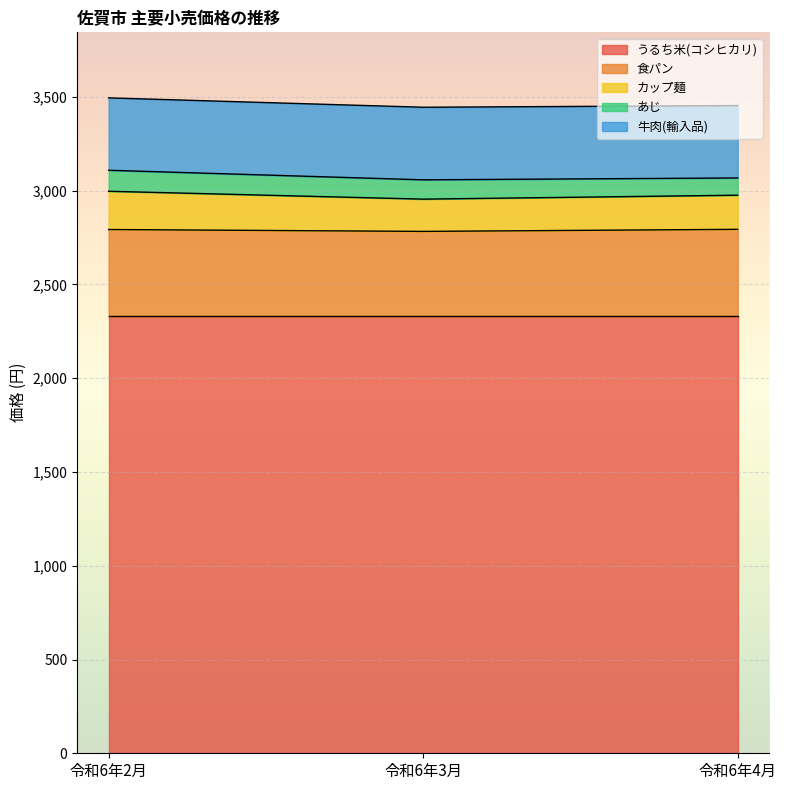

The カップ麺 series shows 291 at 令和6年4月. True or false?

False